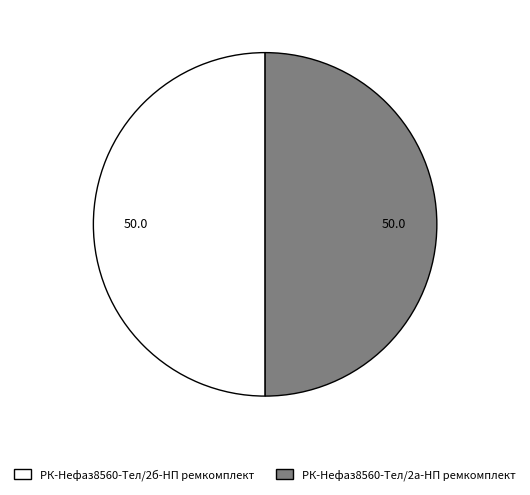

True or false: РК-Нефаз8560-Тел/2а-НП ремкомплект accounts for 50% of the total.

True